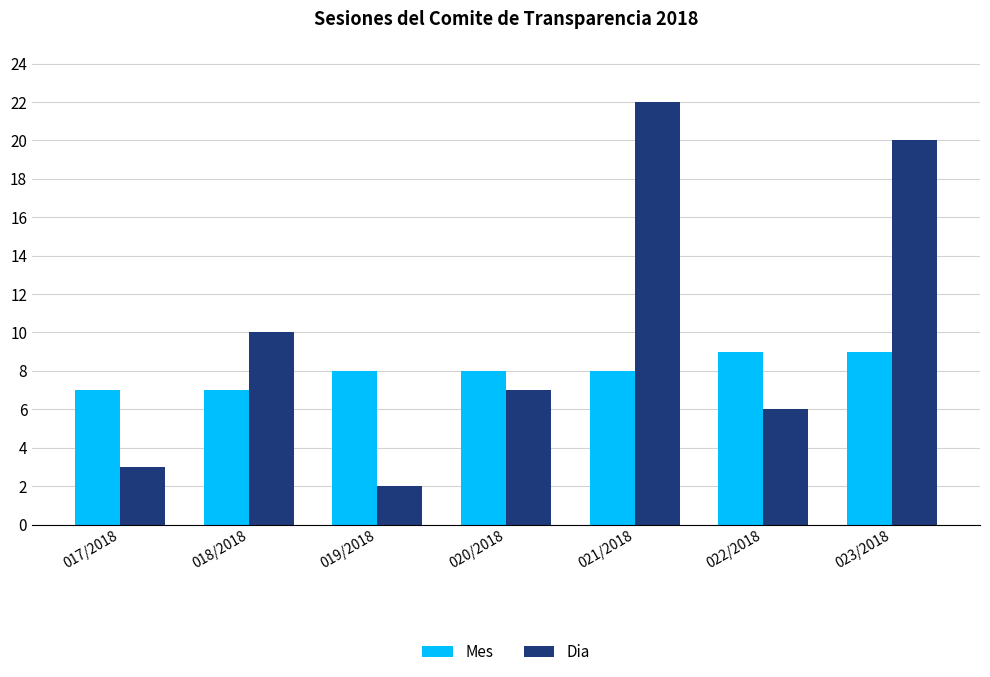

What is the average value of the Dia series?

10